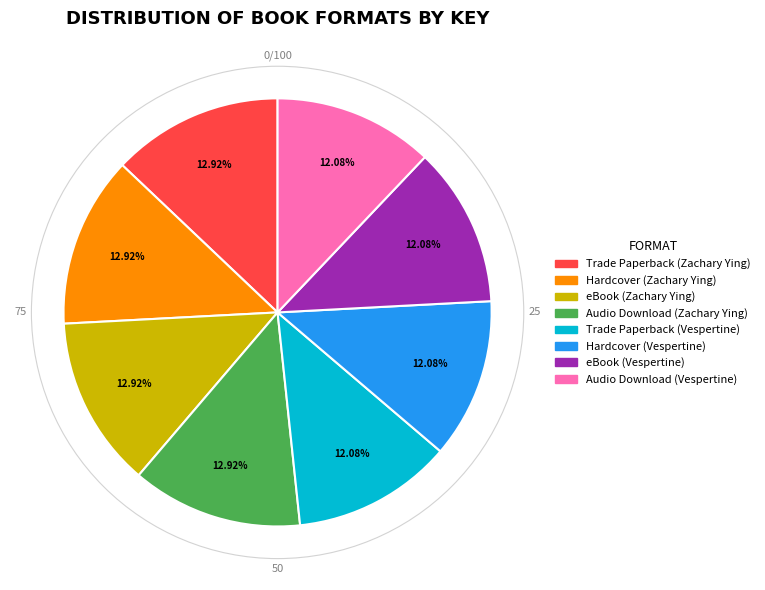

Is there any slice that represents more than half of the pie?

No